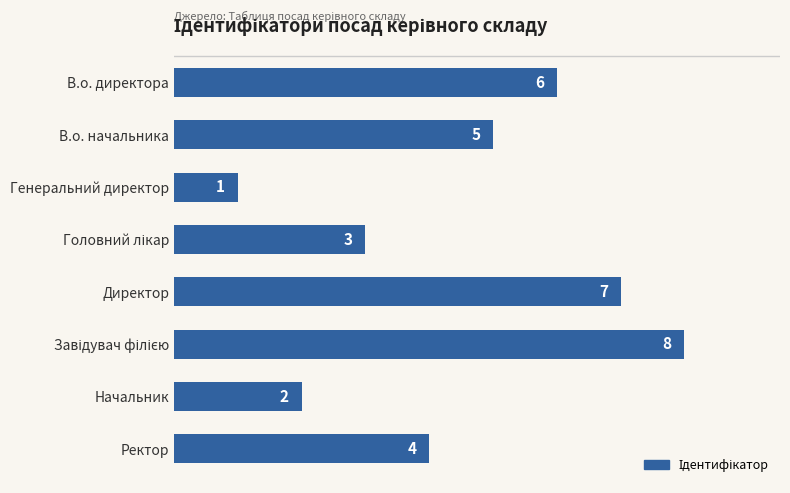

What is the sum of all values?

36